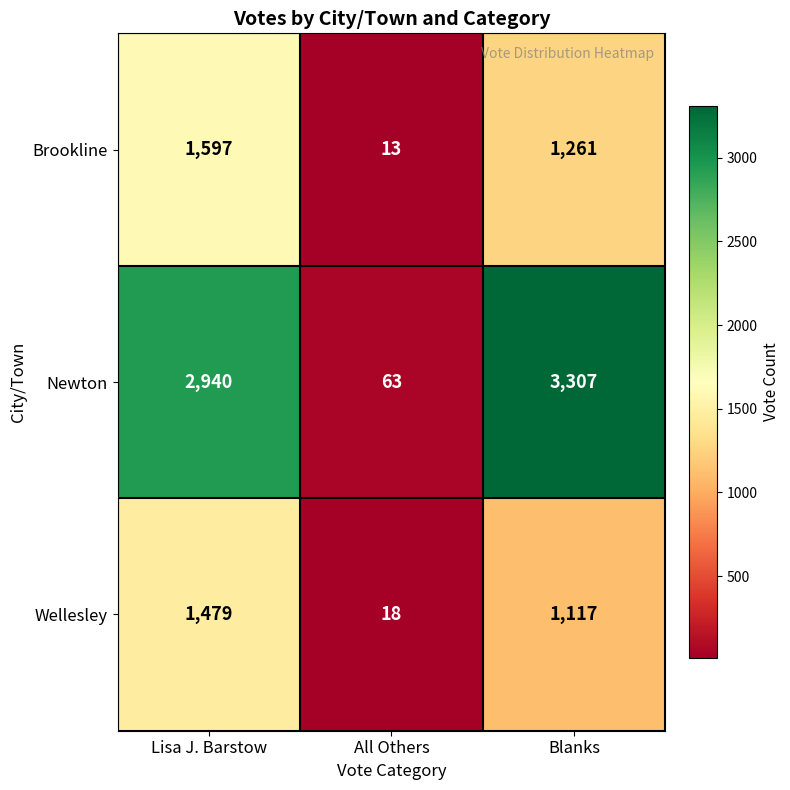

What is the spread (max minus min) of values at Lisa J. Barstow?

1461